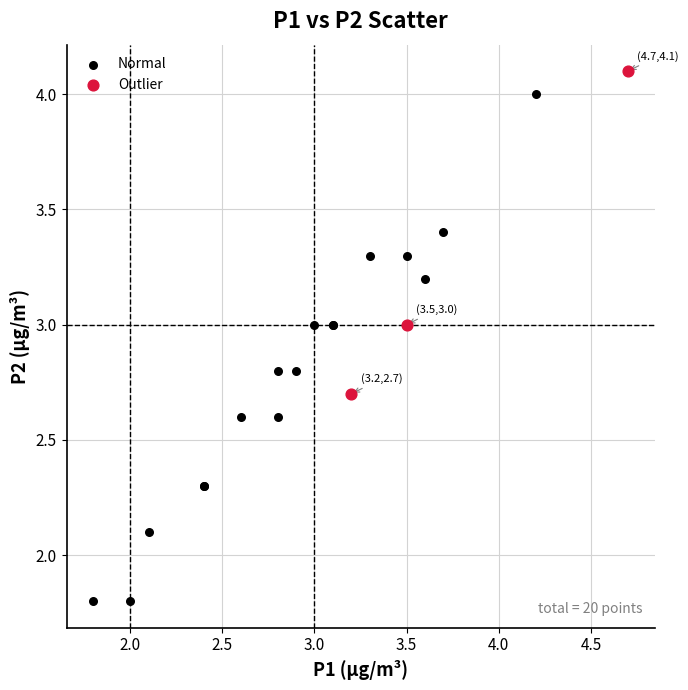

Which series has the widest spread of Y values?

Normal